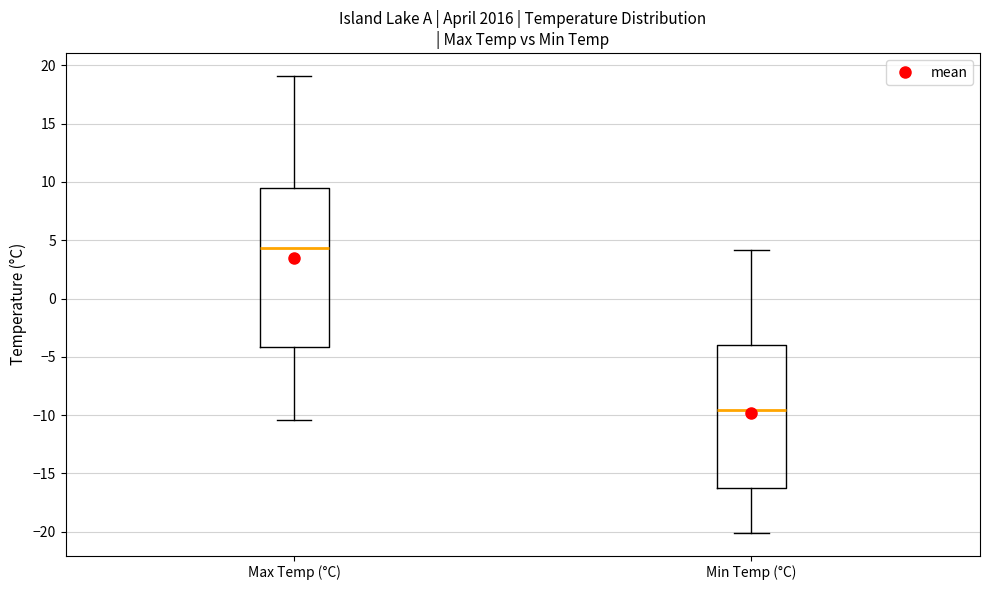

Reading left to right, transcribe this box plot: for each box, give where its median line is, the range the box spans, and where its two whiskers end, as read against the y-axis. The values are not printed on the chart, so give them approximately, as read against the axis.

Max Temp (°C): median 4.5, box -4.0 to 9.5, whiskers -10.5 to 19.0
Min Temp (°C): median -9.5, box -16.0 to -4.0, whiskers -20.0 to 4.0